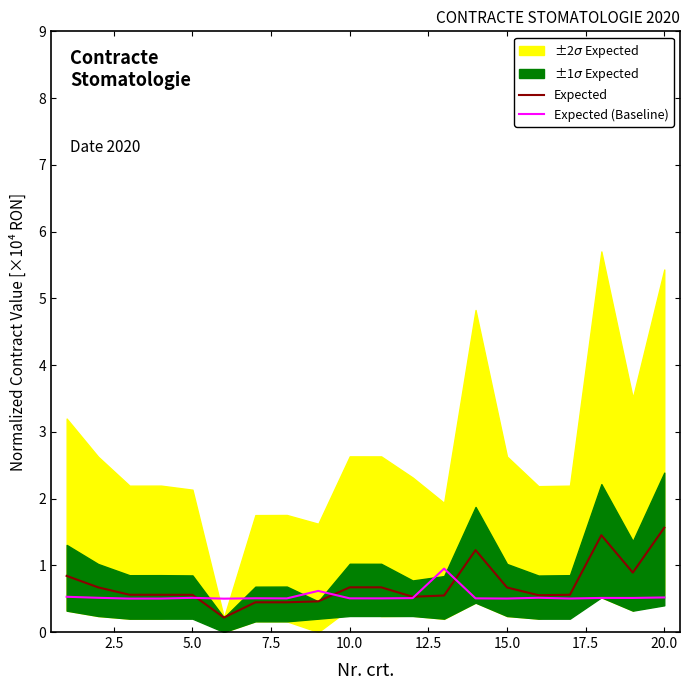

How many data points does each series have?

20